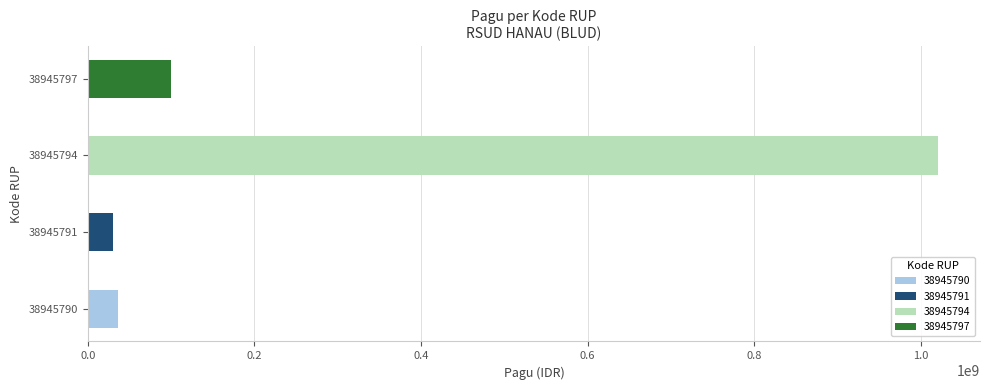

Reading bottom to top, list all the values displayed in this chart.

36000000	30000000	1020000000	100000000